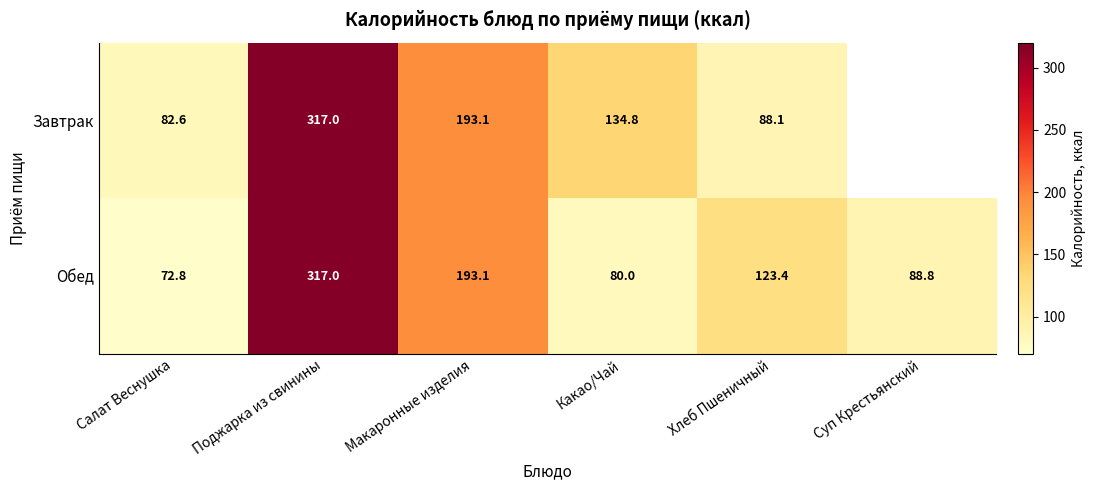

Rank the series at Какао/Чай from highest to lowest value.

Завтрак, Обед